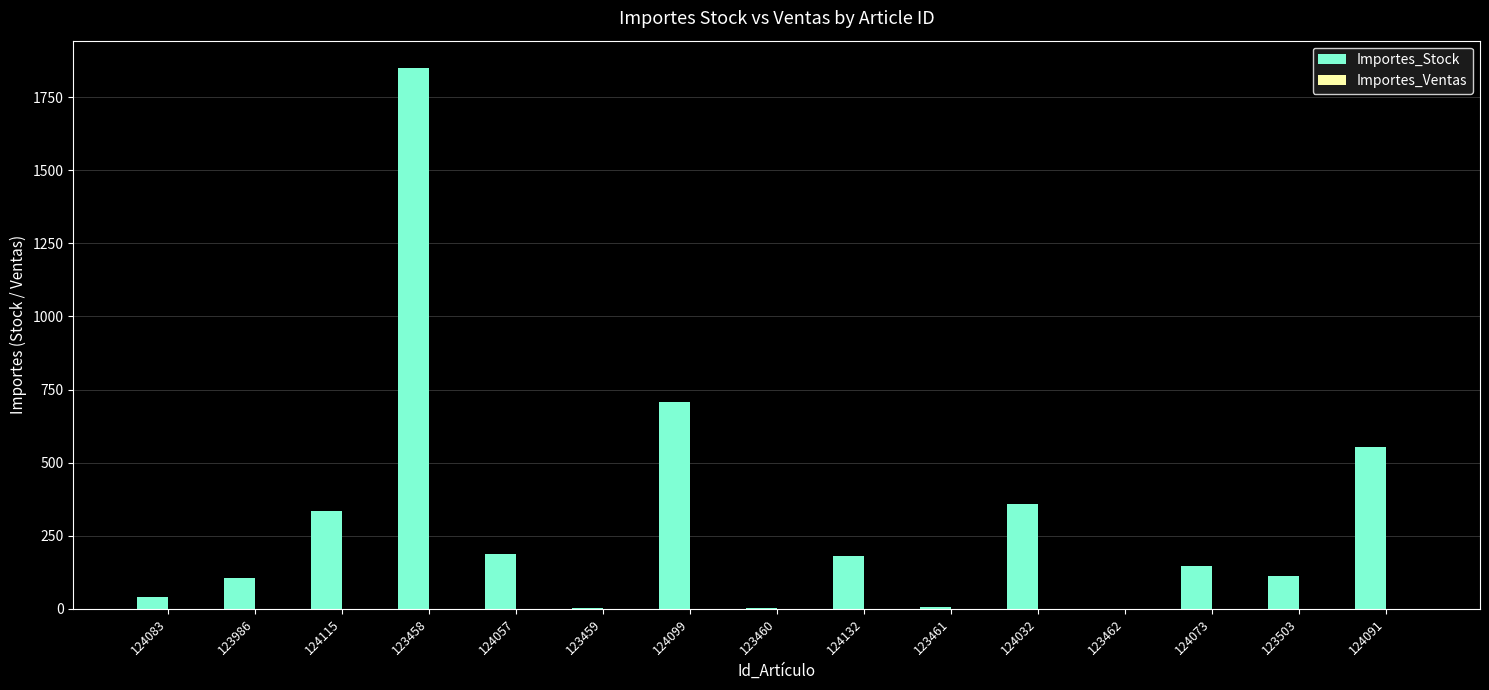

How many series are shown in this chart?

1